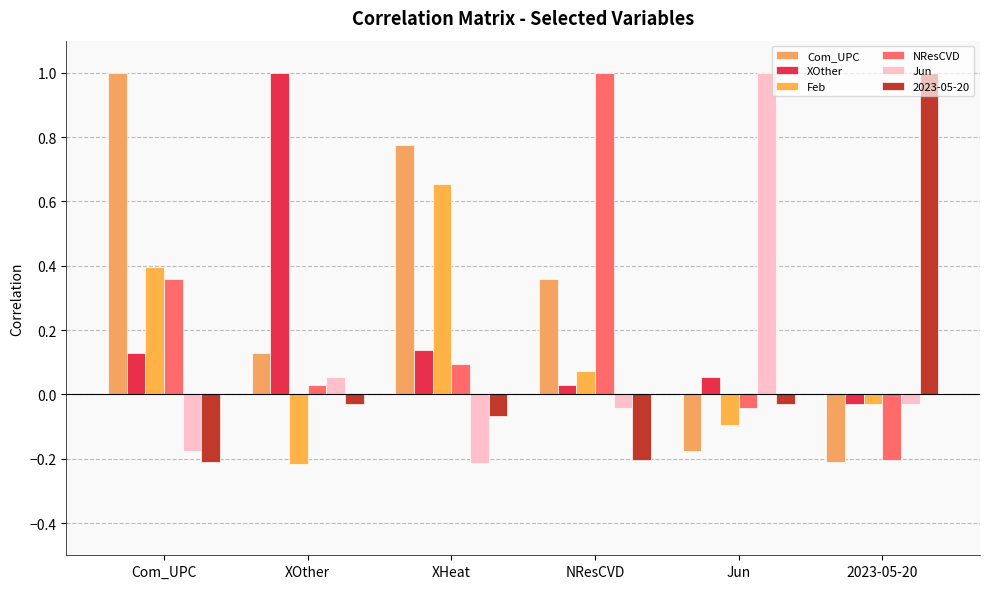

What is the label of the 3rd bar from the right?

NResCVD